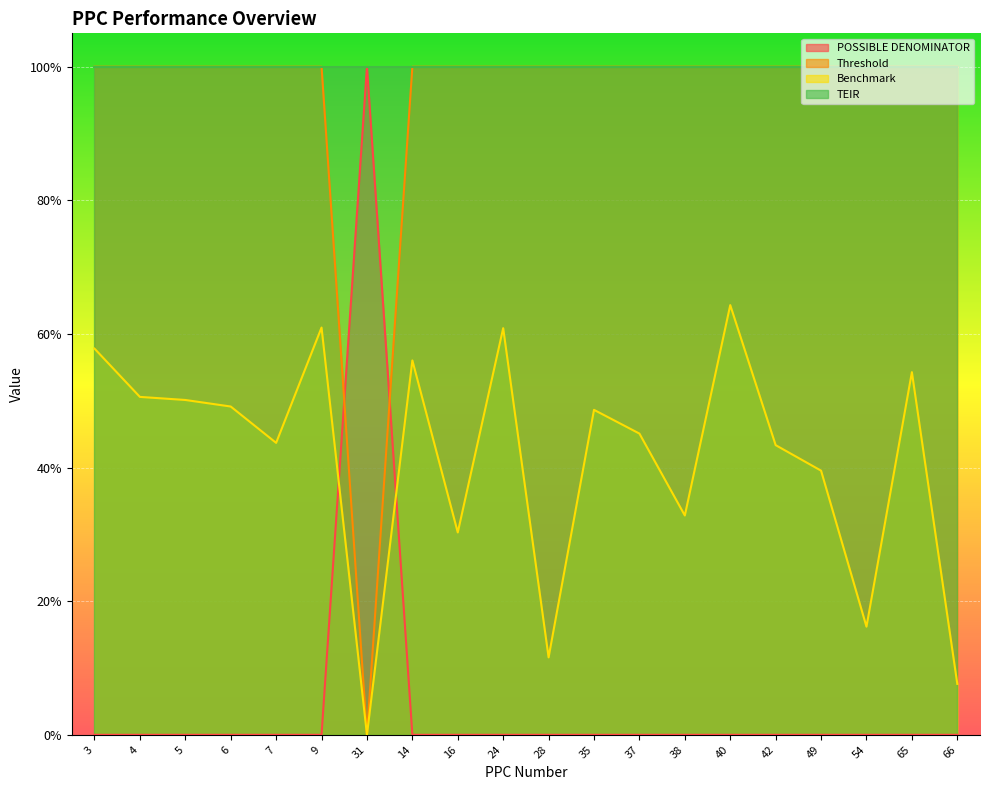

What is the highest value of the Threshold series?

1.0